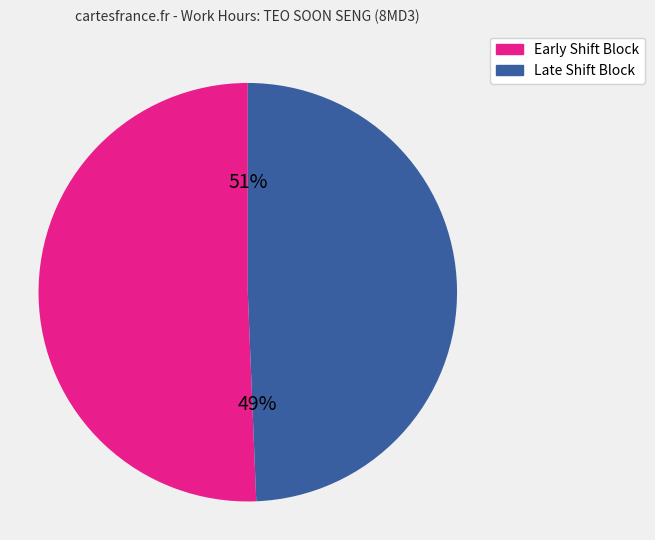

Does any single category account for the majority?

Yes